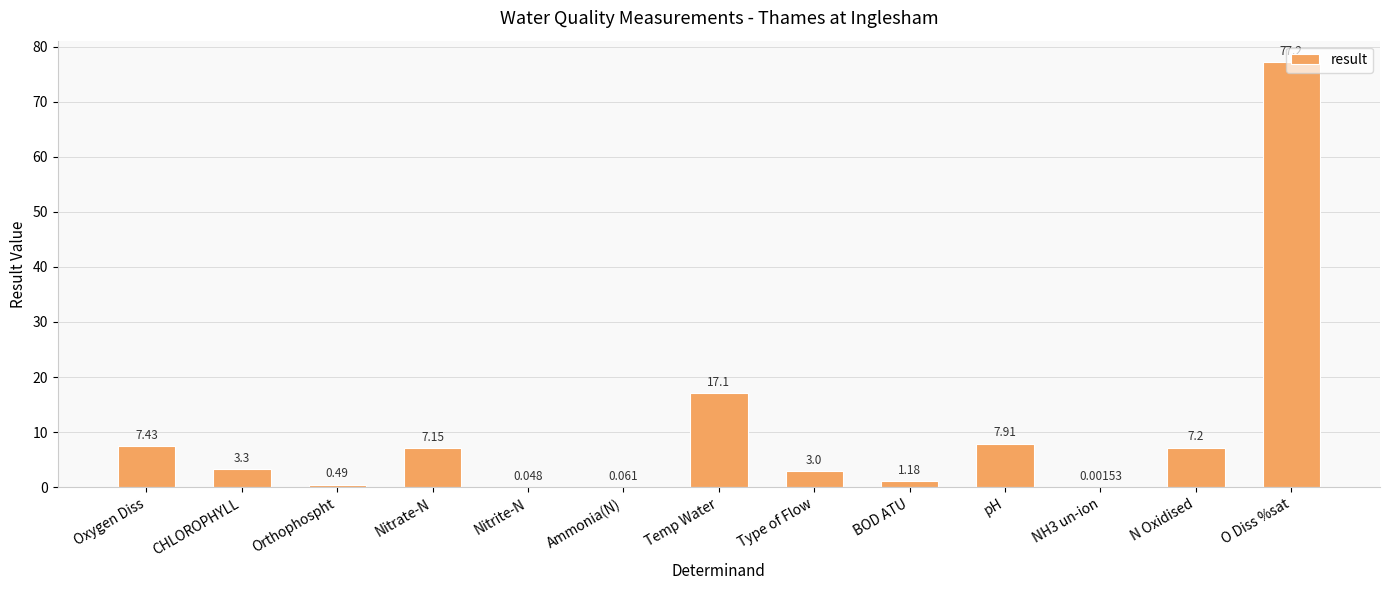

What is the average value?

10.2